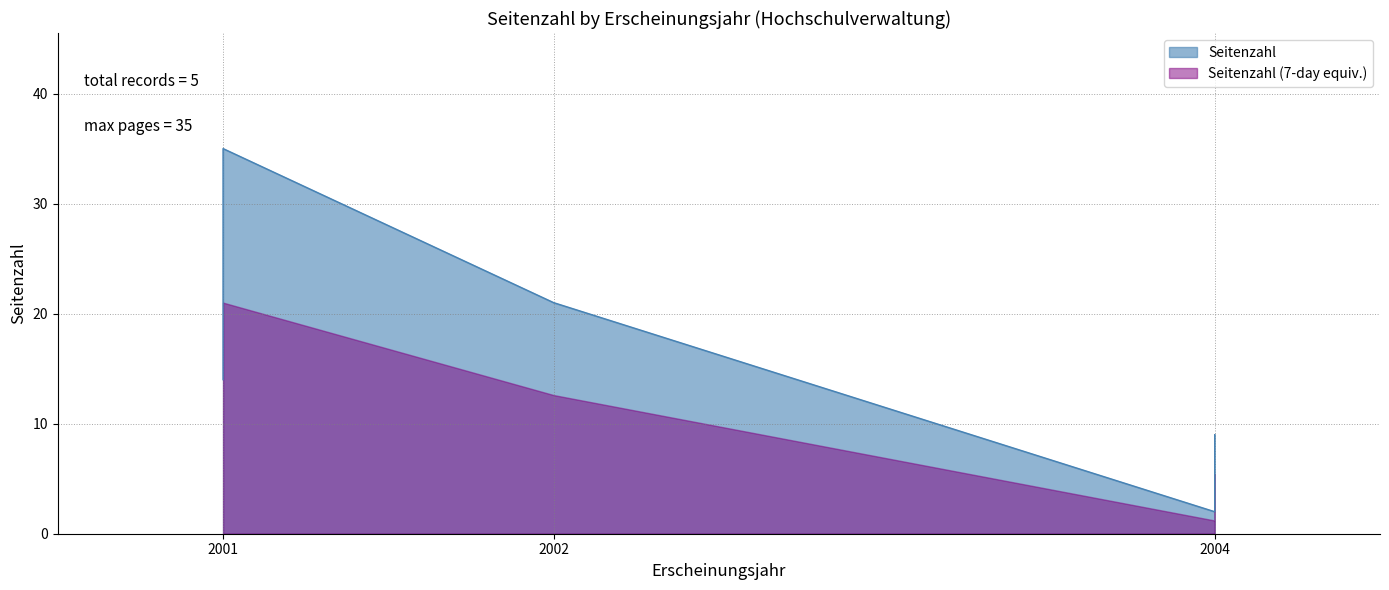

At which category does the chart reach its minimum across all series?

2004